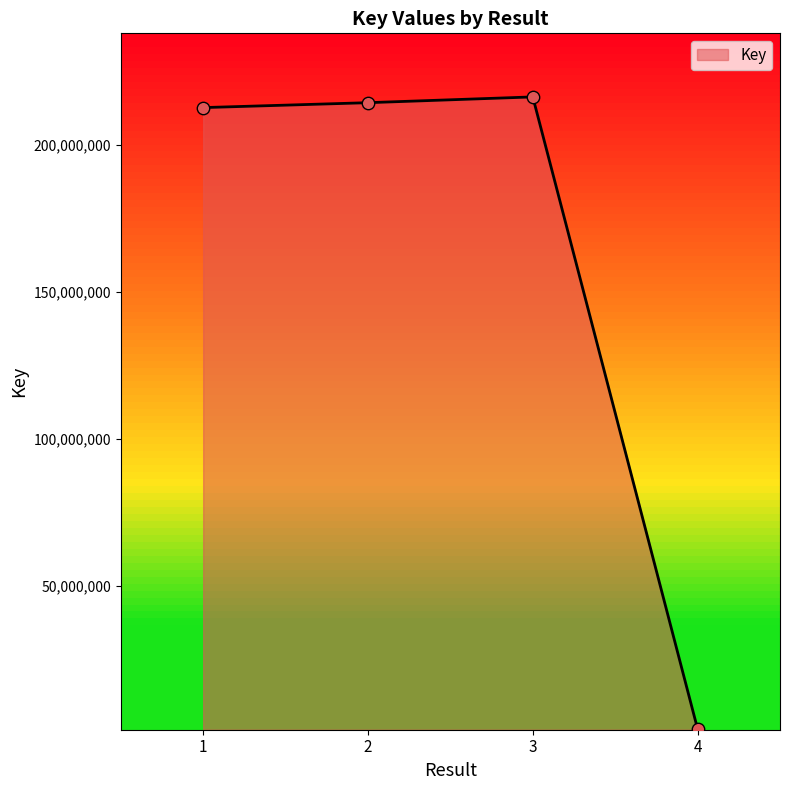

Between 3 and 4, which is larger?

3